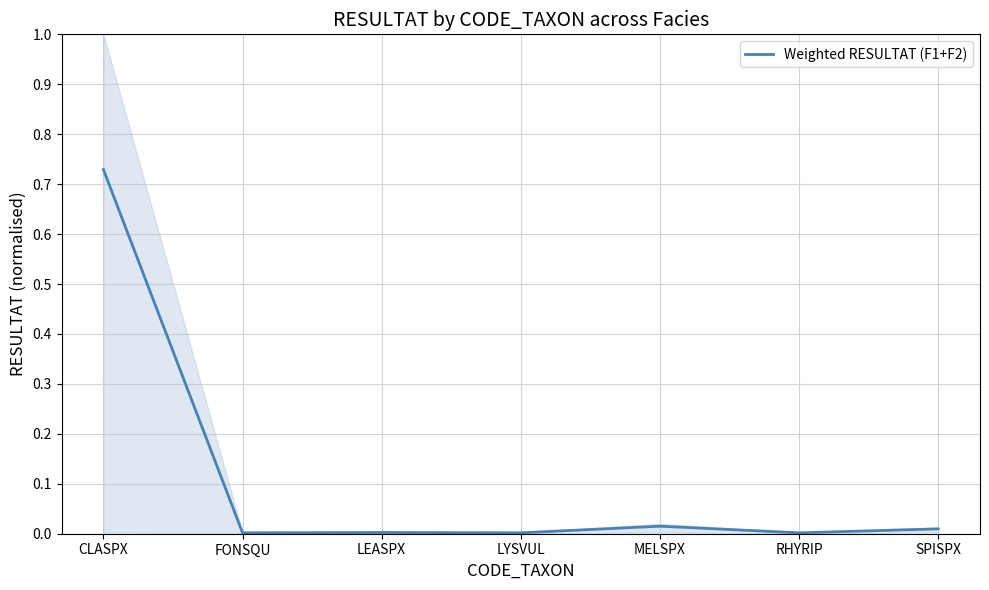

True or false: the data shows 0.0 at SPISPX.

True